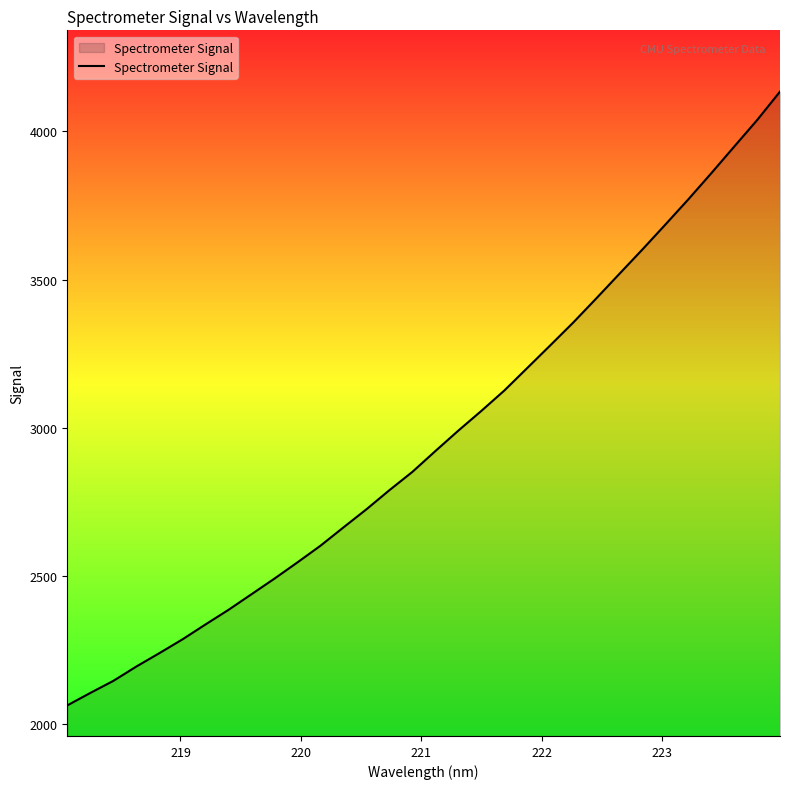

What is the greatest value displayed?

4134.5